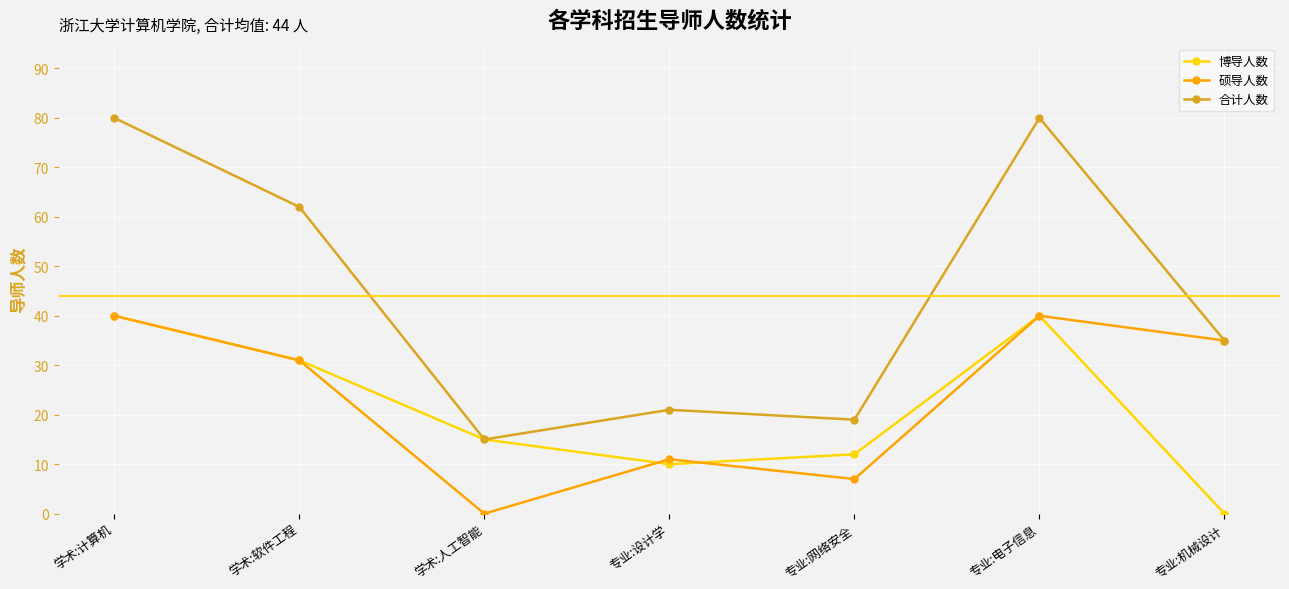

What is the spread (max minus min) of values at 专业:电子信息?

40